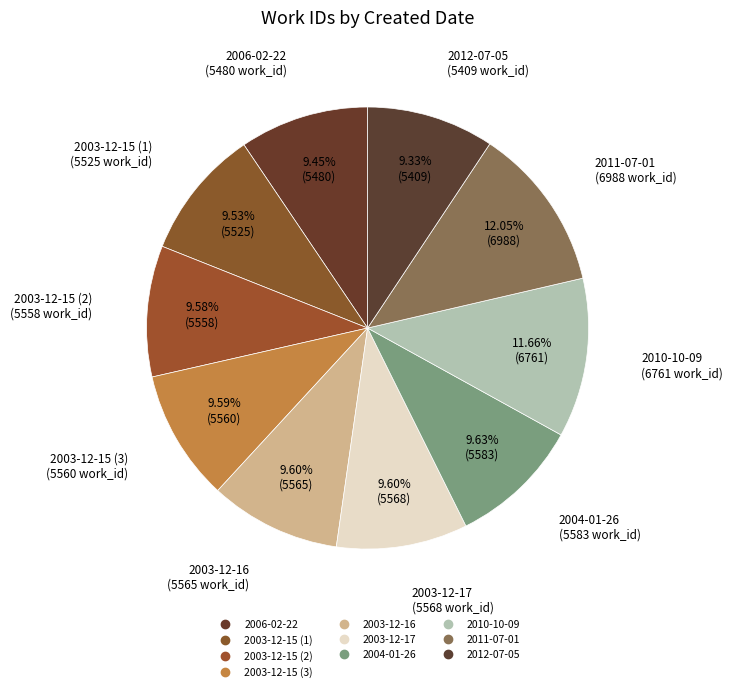

How many segments does this pie chart have?

10